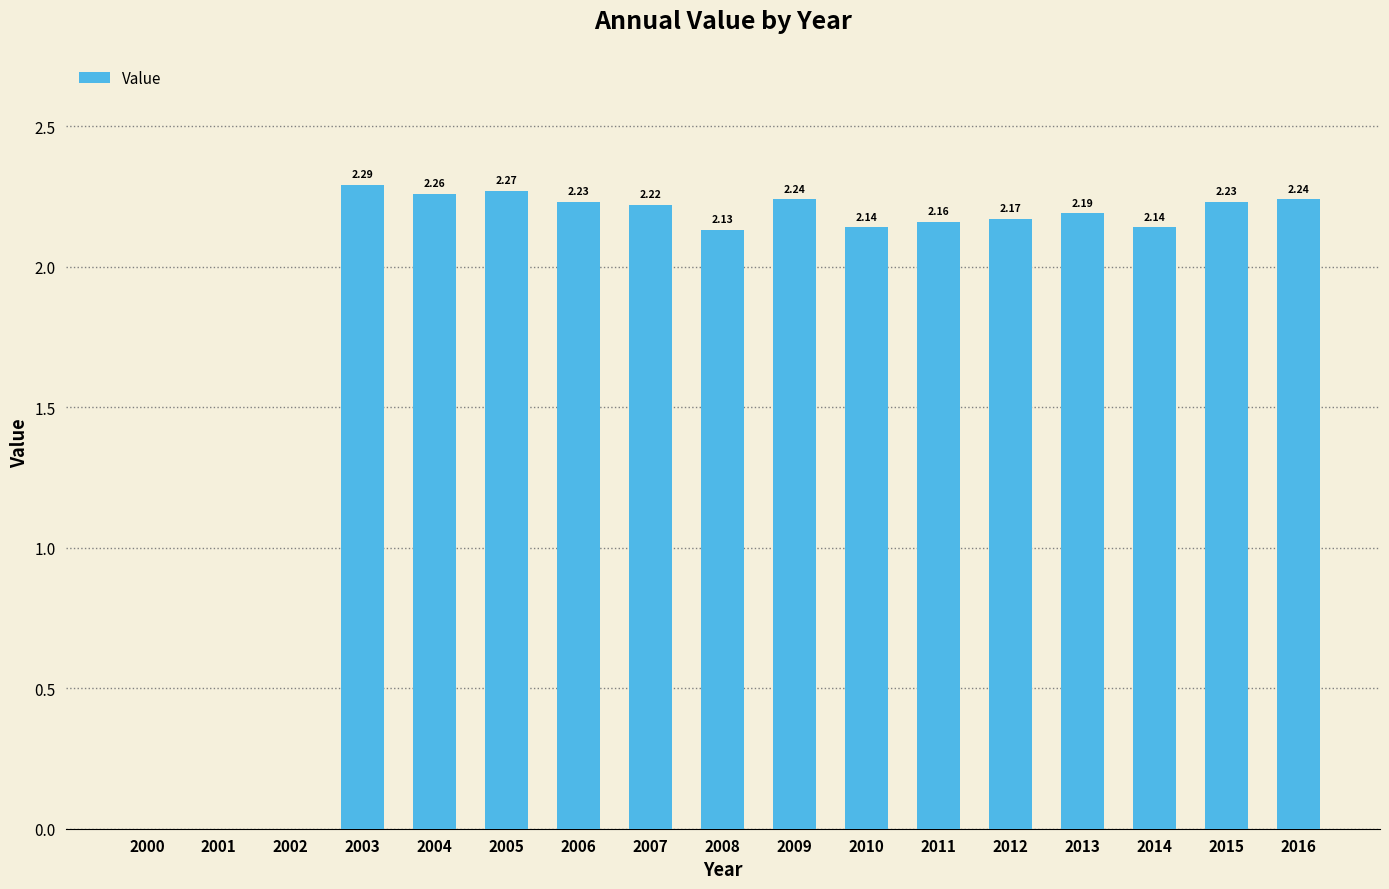

What is the sum of the values at 2010 and 2003?

4.4